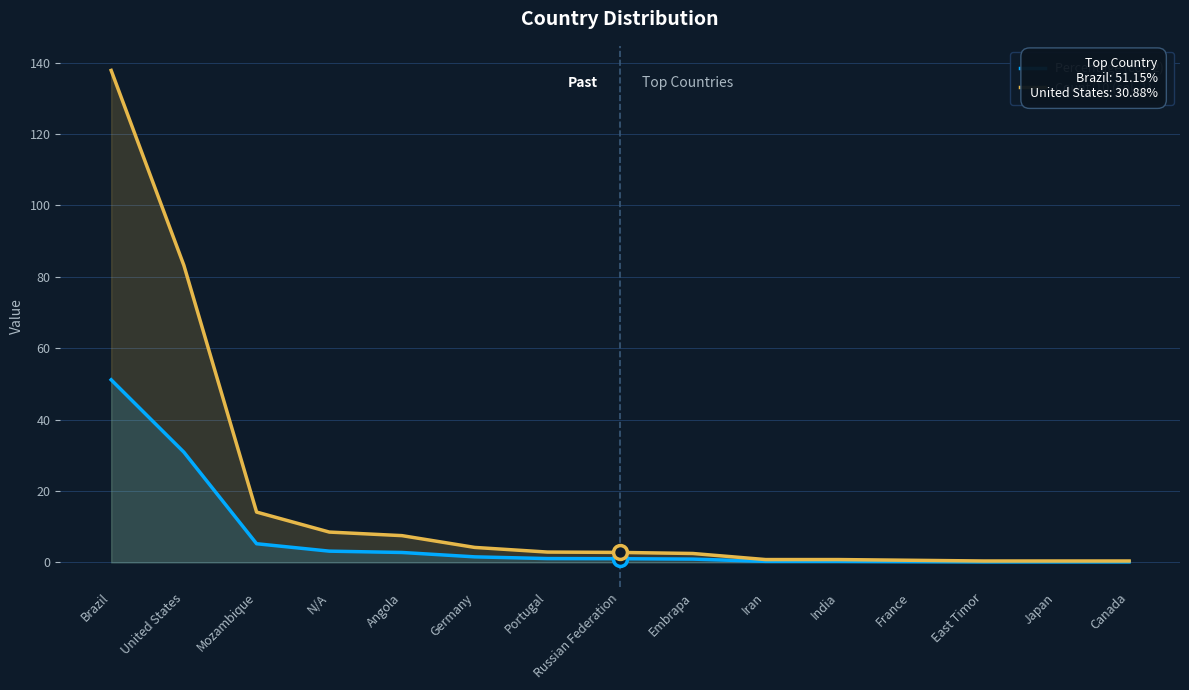

What is the greatest value displayed?

137.8